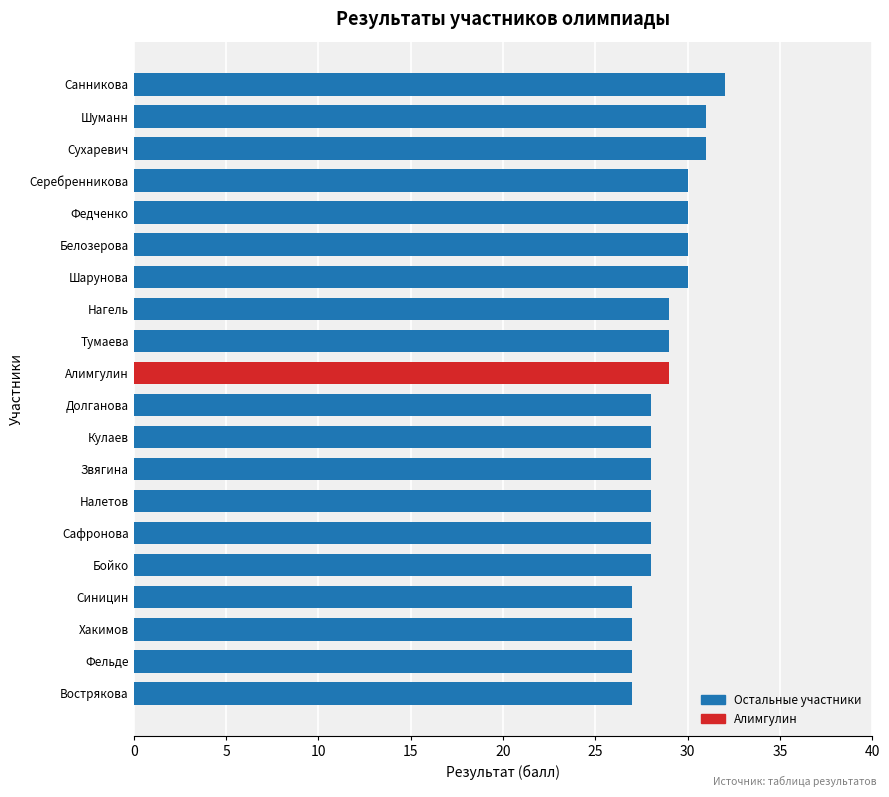

Read the value at Санникова.

32